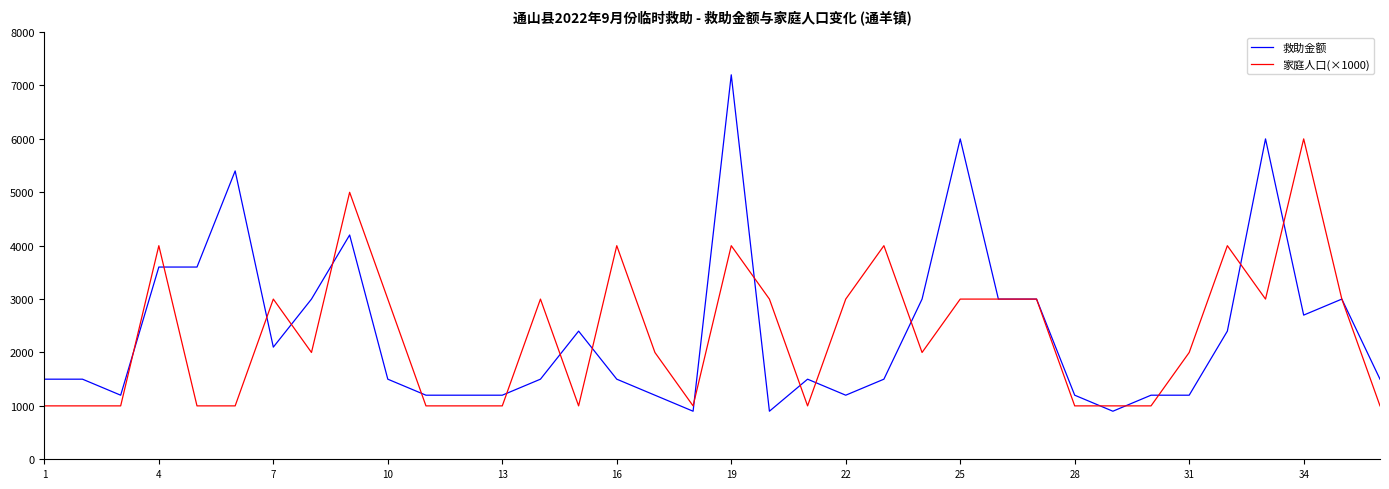

Which series has the widest spread of values?

救助金额